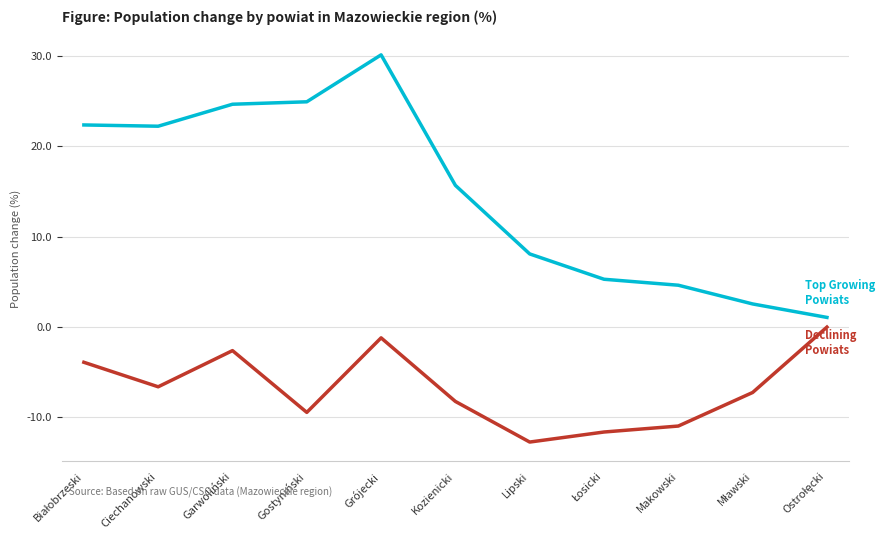

What is the maximum value shown in the chart?

30.1